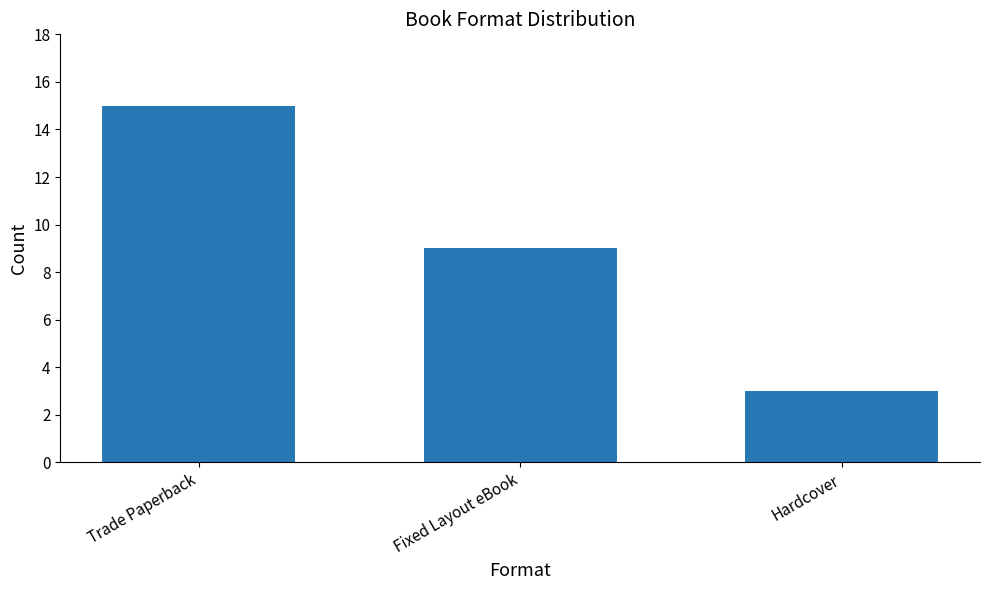

How many distinct data groups are displayed?

1